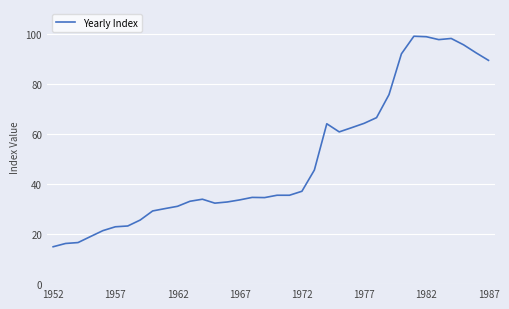

How many lines are shown in the chart?

1